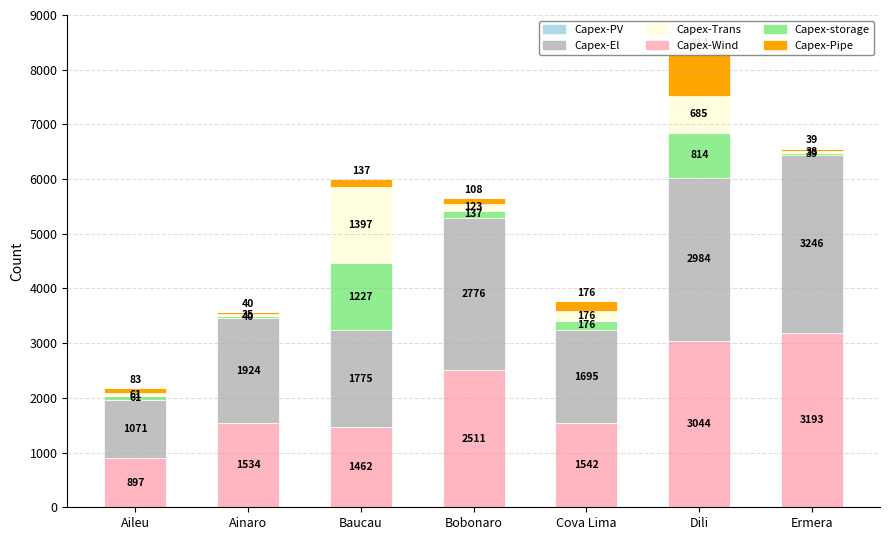

What is the minimum value for Capex-storage?

39